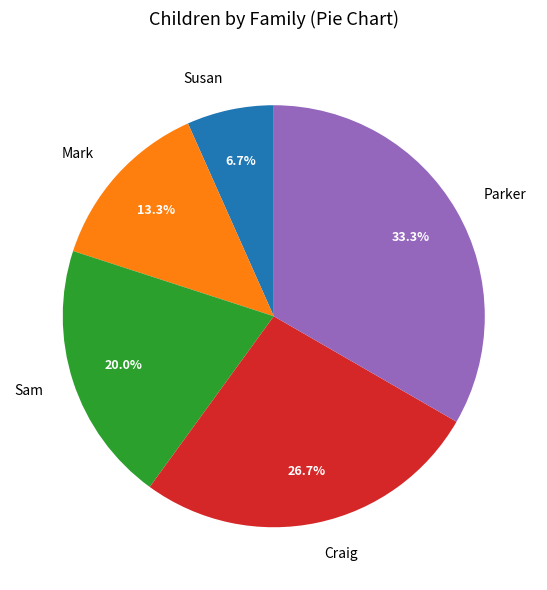

Count the number of slices in the pie.

5